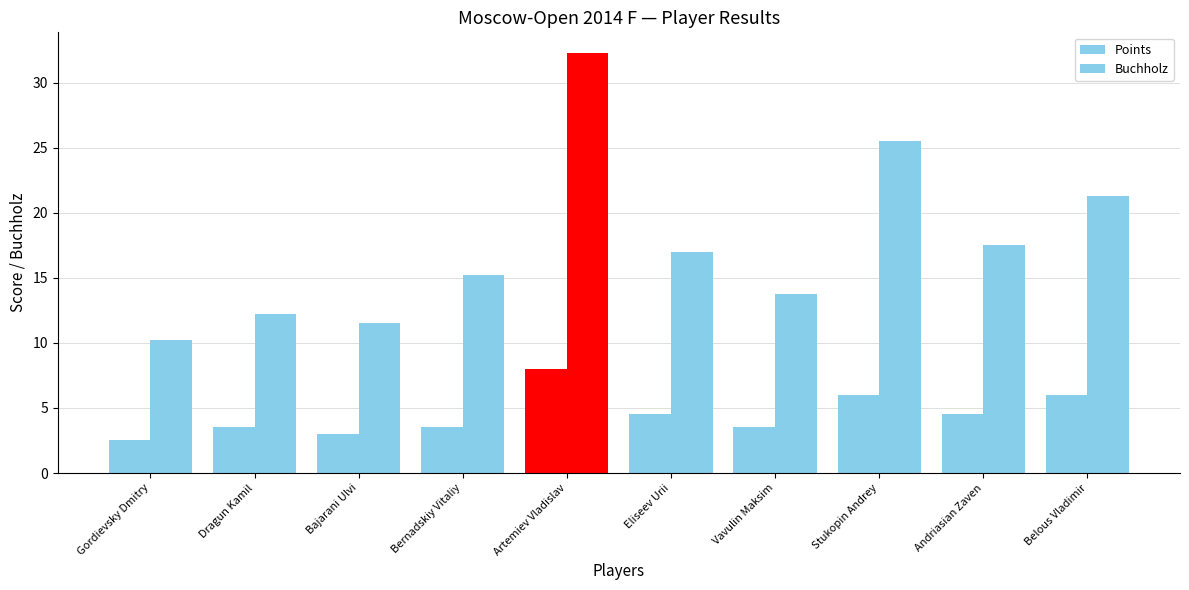

How many bars are there in each group?

2